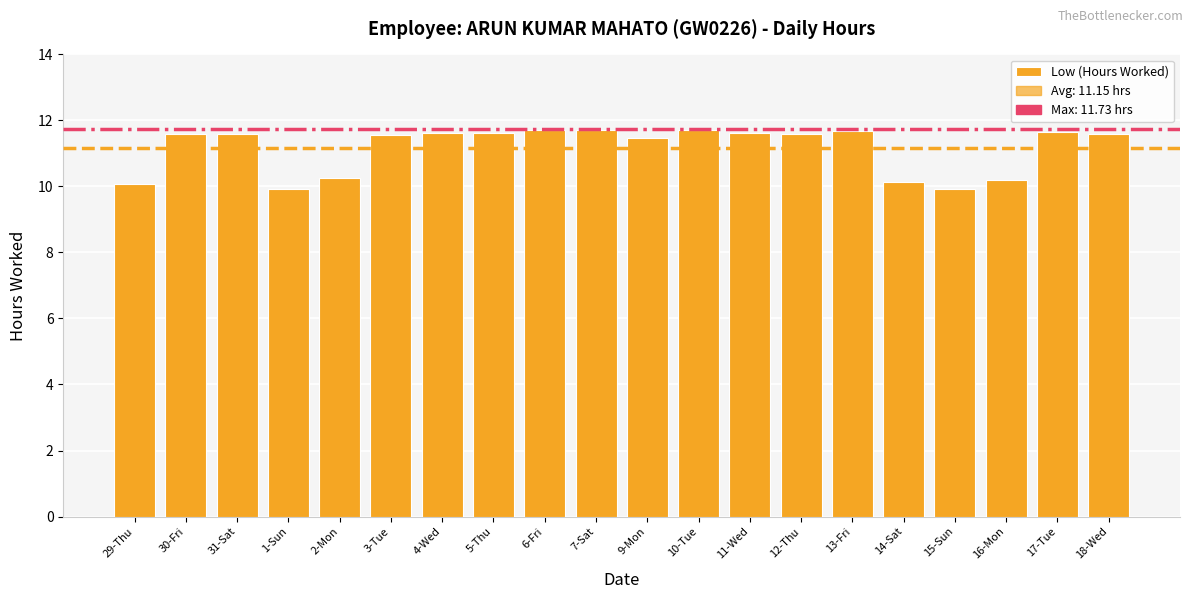

What is the difference between the second highest and second lowest values?

1.8